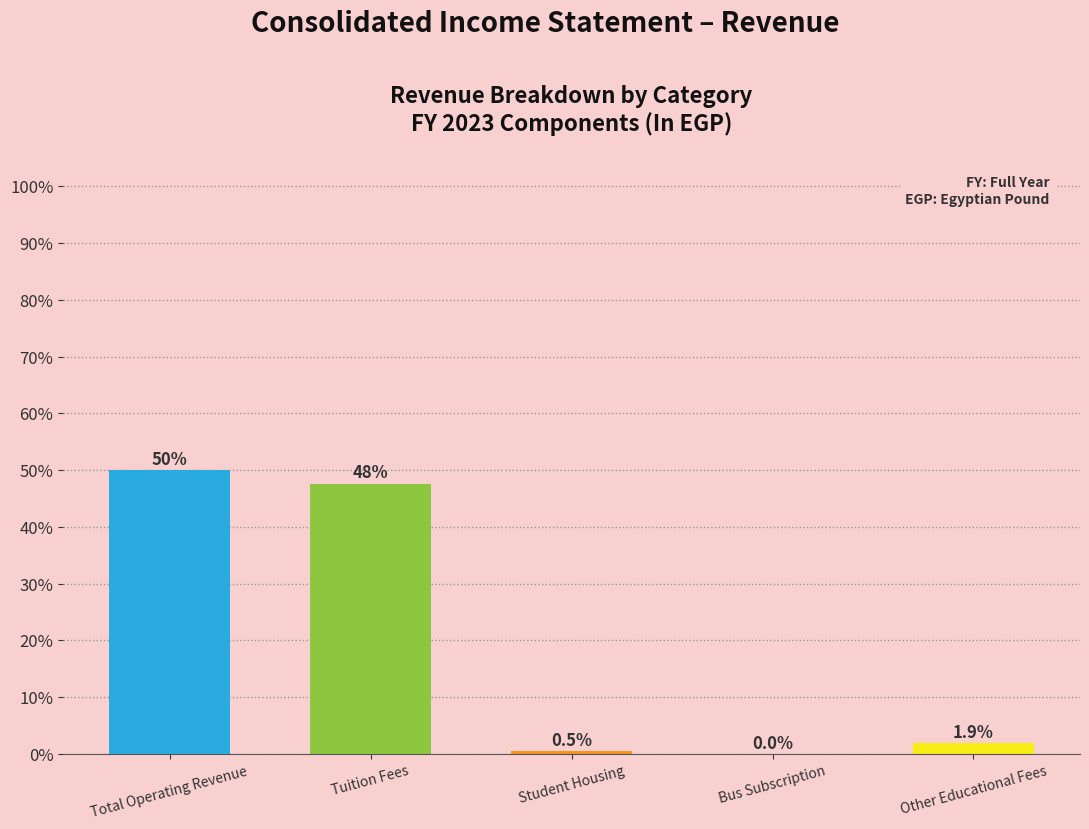

What is the sum of all values?

100.0